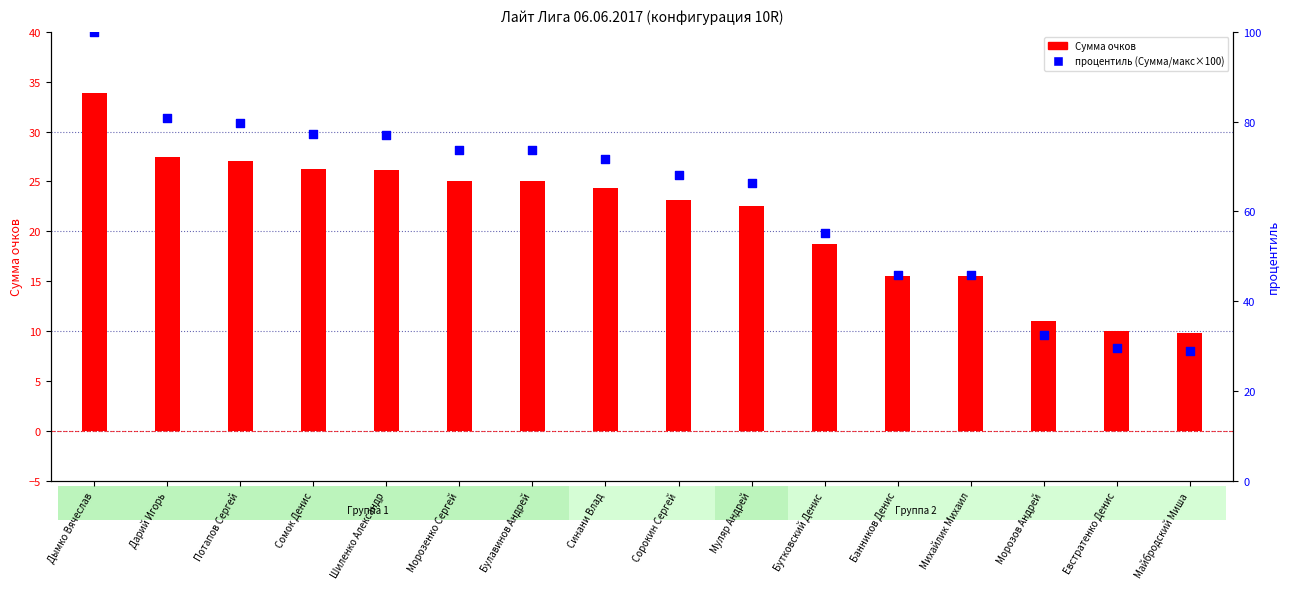

What is the total value across all series at Банников Денис?

61.2